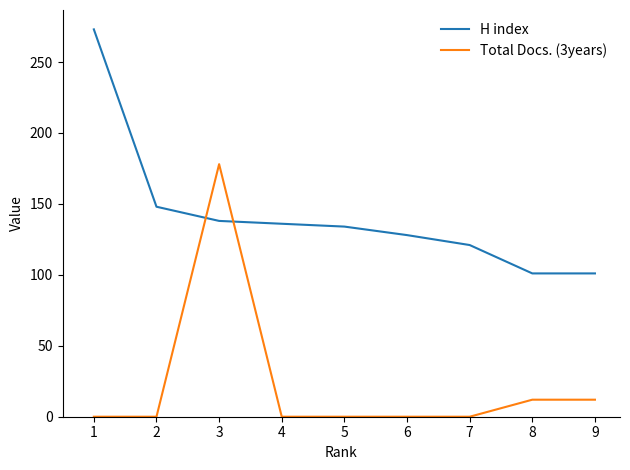

After their last crossing, which series has the higher values: Total Docs. (3years) or H index?

H index